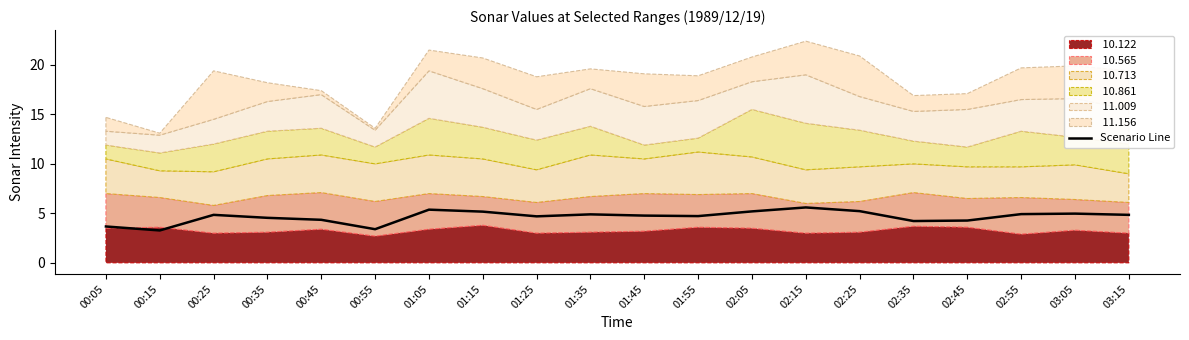

Where is the first local minimum?

00:15